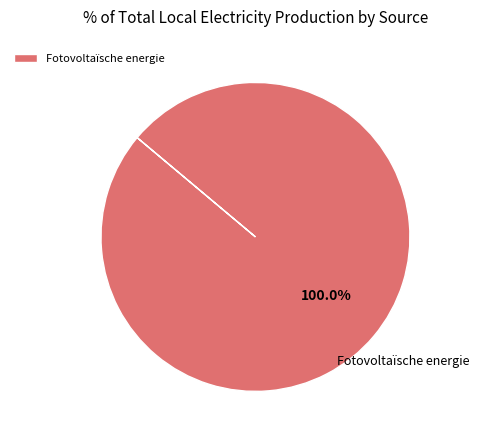

Rank the categories by value from lowest to highest.

Fotovoltaïsche energie